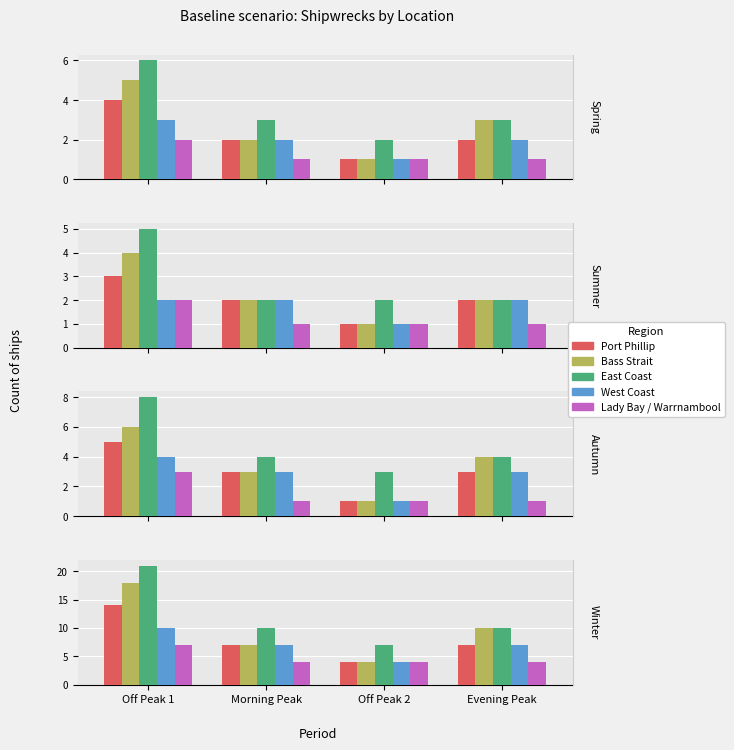

Which series has the largest range (max minus min)?

Bass Strait